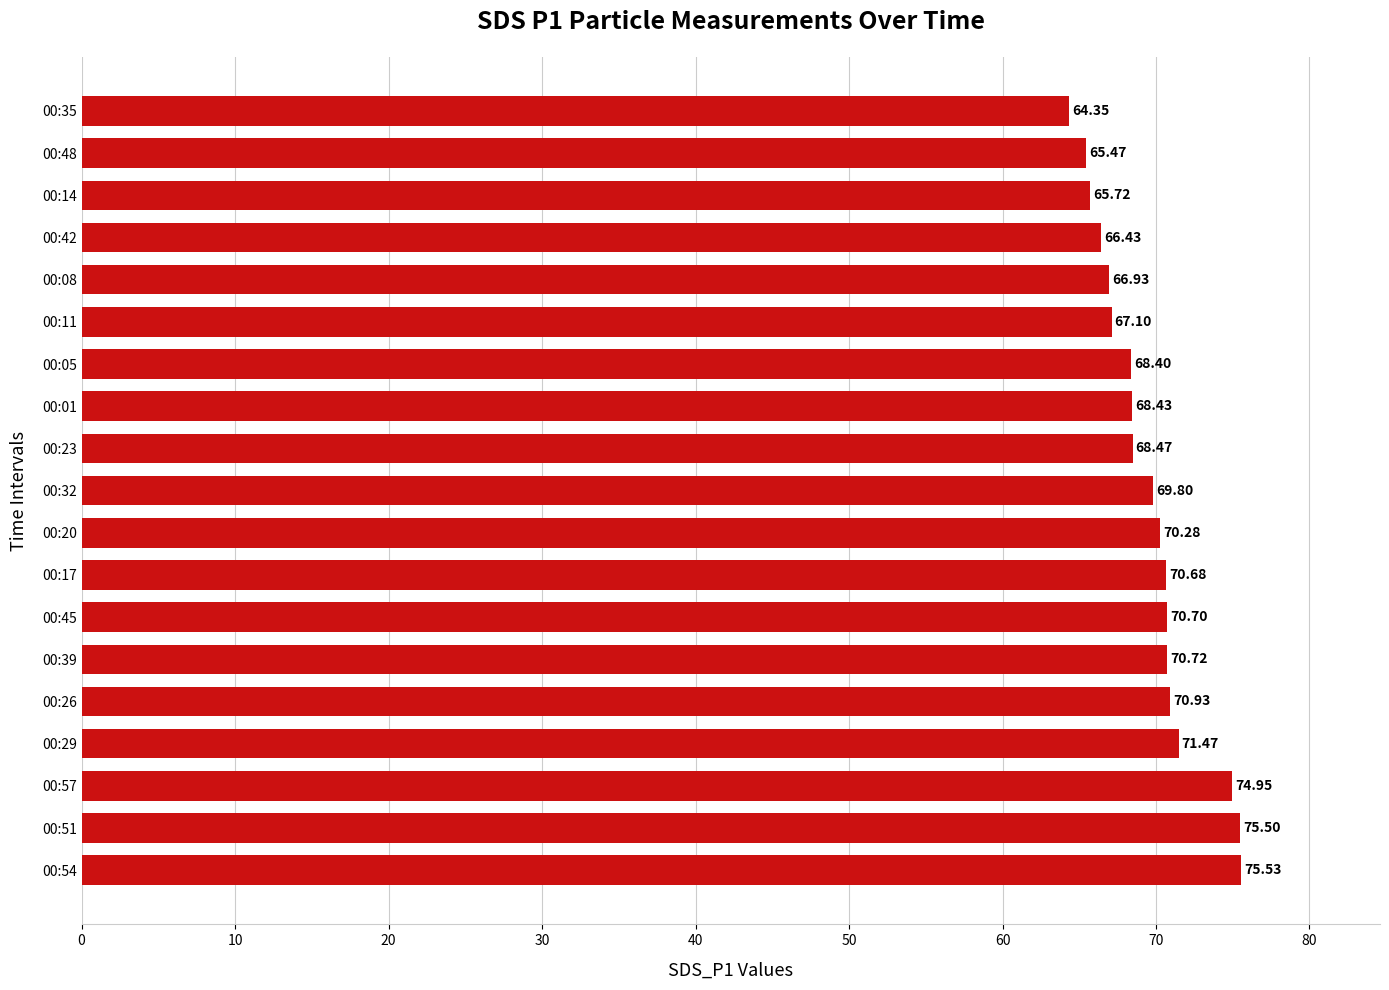

What is the change in value from 00:23 to 00:08?

-1.5